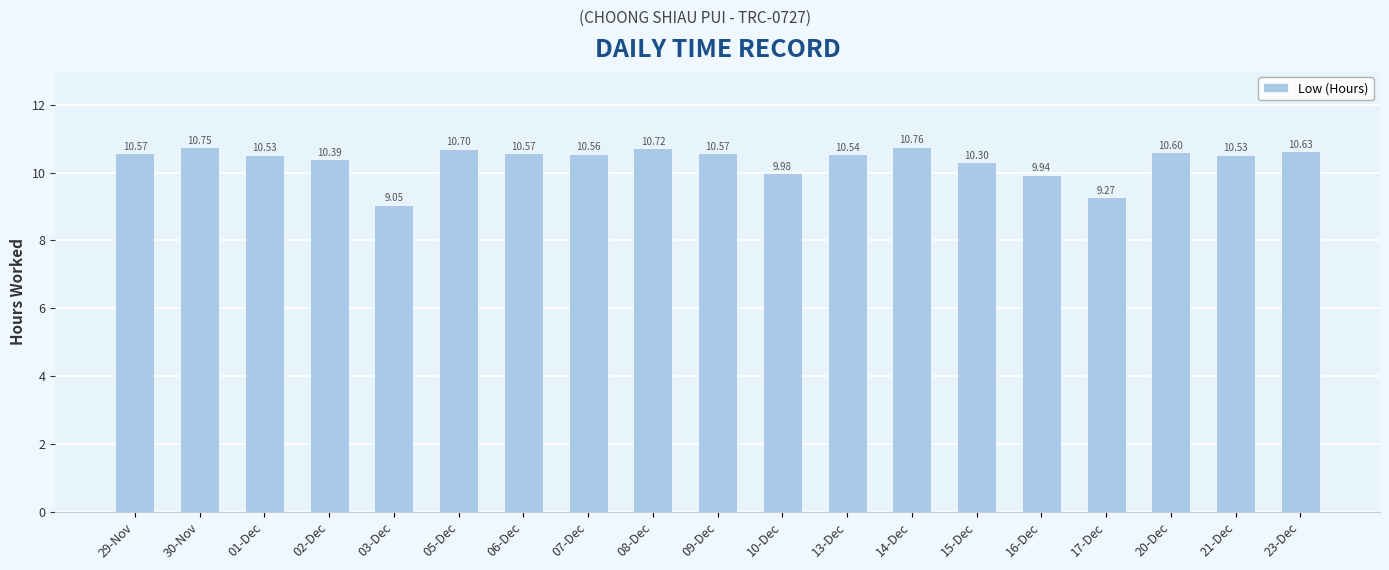

Where is the data nearest to the value 9?

03-Dec